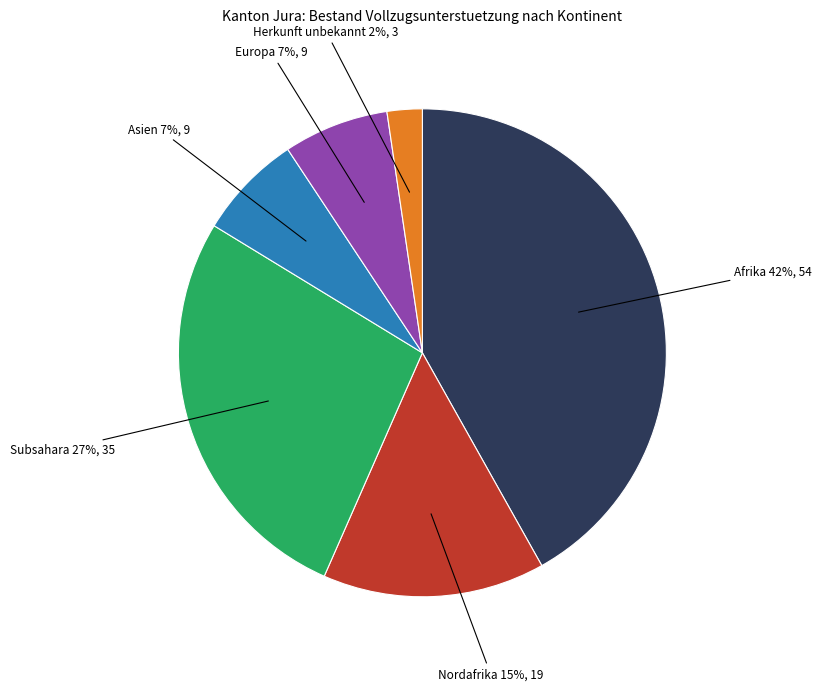

Which has a higher value, Asien or Subsahara?

Subsahara